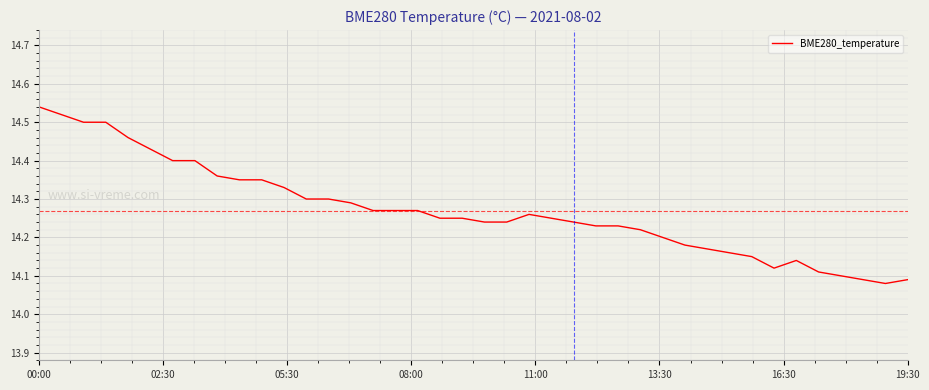

Does the chart have visible grid lines?

Yes